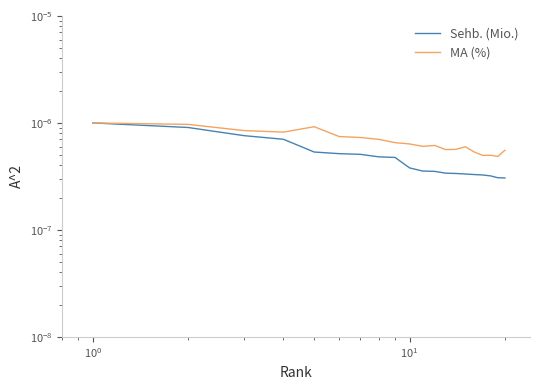

What are all the series names shown in the legend?

Sehb. (Mio.), MA (%)